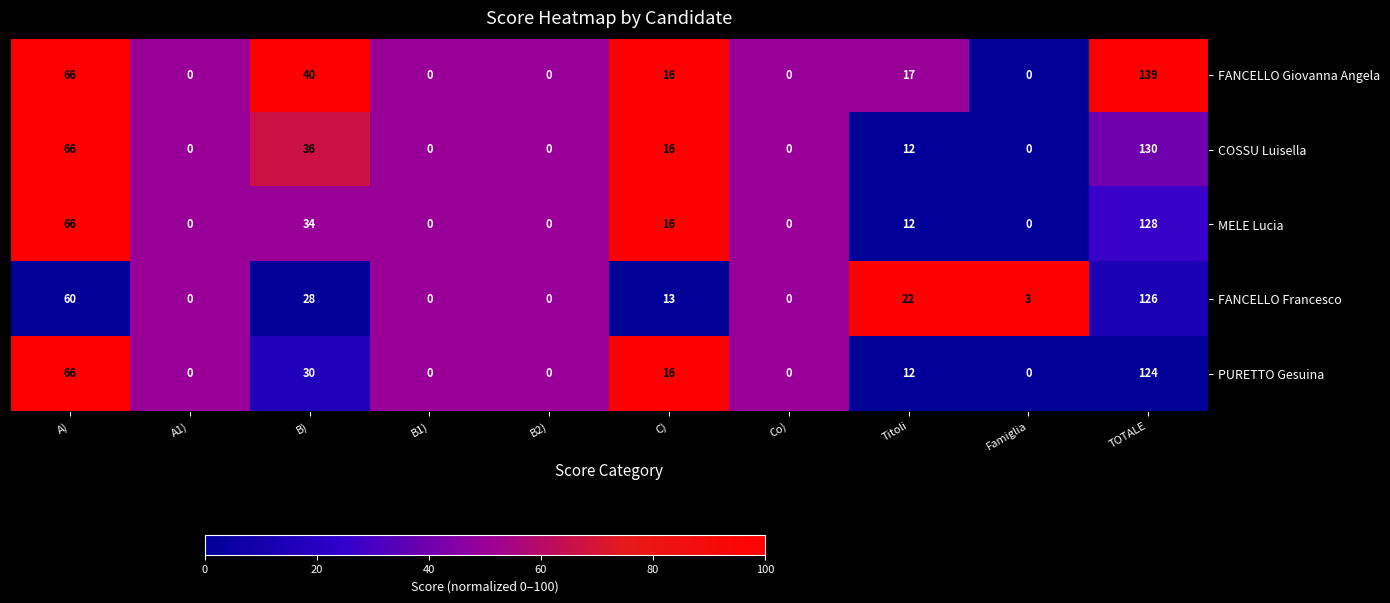

Which series has the widest spread of values?

FANCELLO Giovanna Angela